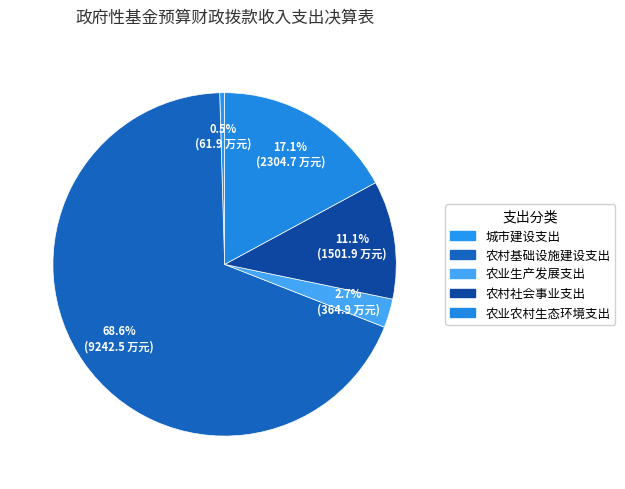

What is the total percentage of 农业生产发展支出 and 农业农村生态环境支出?

19.8%